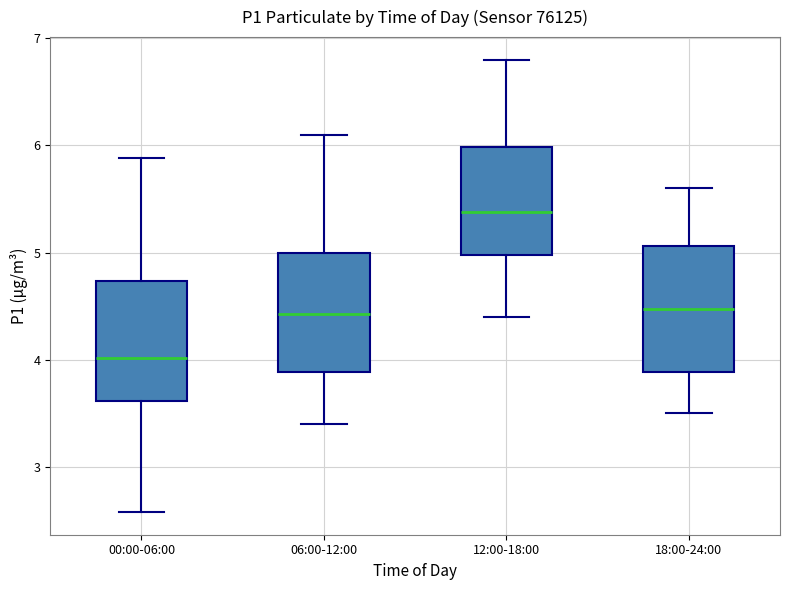

Which box's median line is the lowest?

00:00-06:00